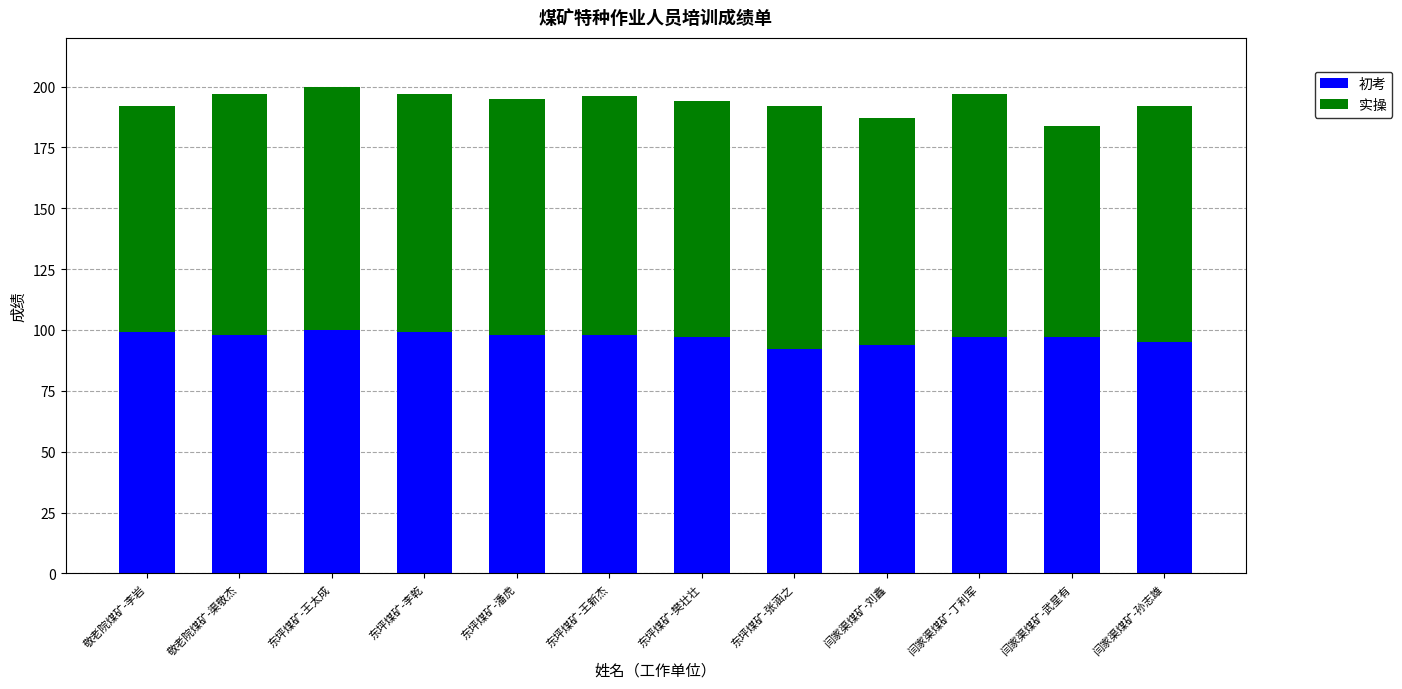

Reading left to right, transcribe the values for 初考.

敬老院煤矿-李岩=99	敬老院煤矿-渠敬杰=98	东坪煤矿-王太成=100	东坪煤矿-李乾=99	东坪煤矿-潘虎=98	东坪煤矿-王新杰=98	东坪煤矿-樊壮壮=97	东坪煤矿-张涵之=92	闫家渠煤矿-刘鑫=94	闫家渠煤矿-丁利军=97	闫家渠煤矿-武星有=97	闫家渠煤矿-孙志雄=95